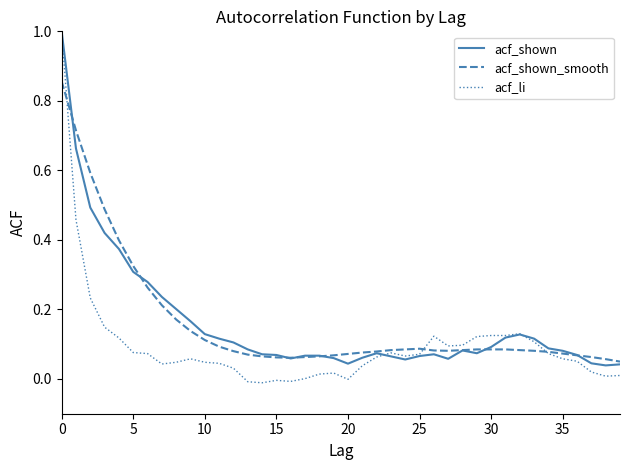

Which series ends up on top after the final intersection of acf_li and acf_shown?

acf_shown